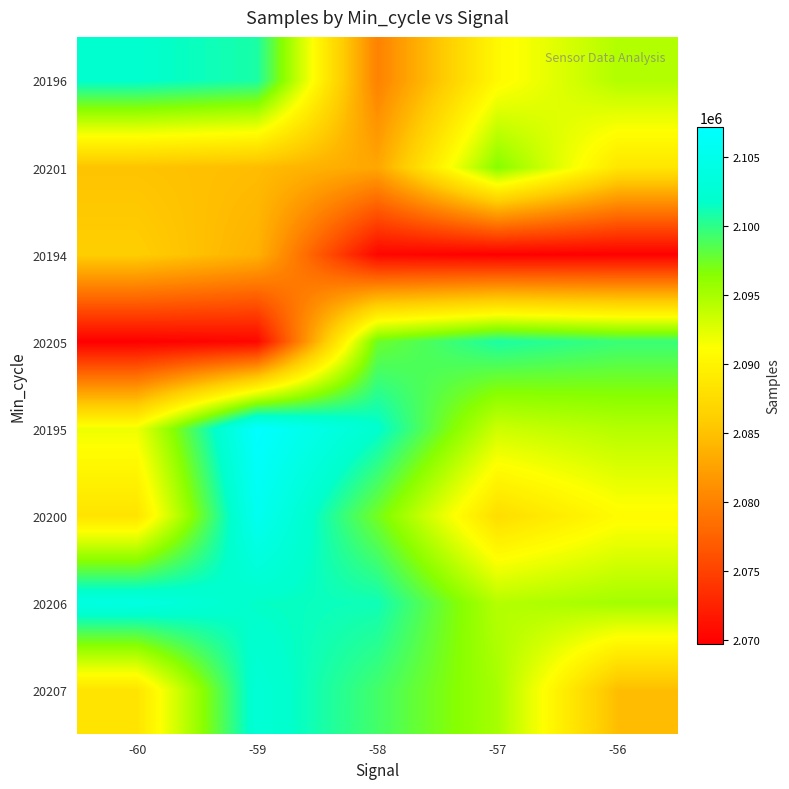

At -60, list the series in order from smallest to largest.

20205, 20201, 20194, 20207, 20200, 20195, 20196, 20206